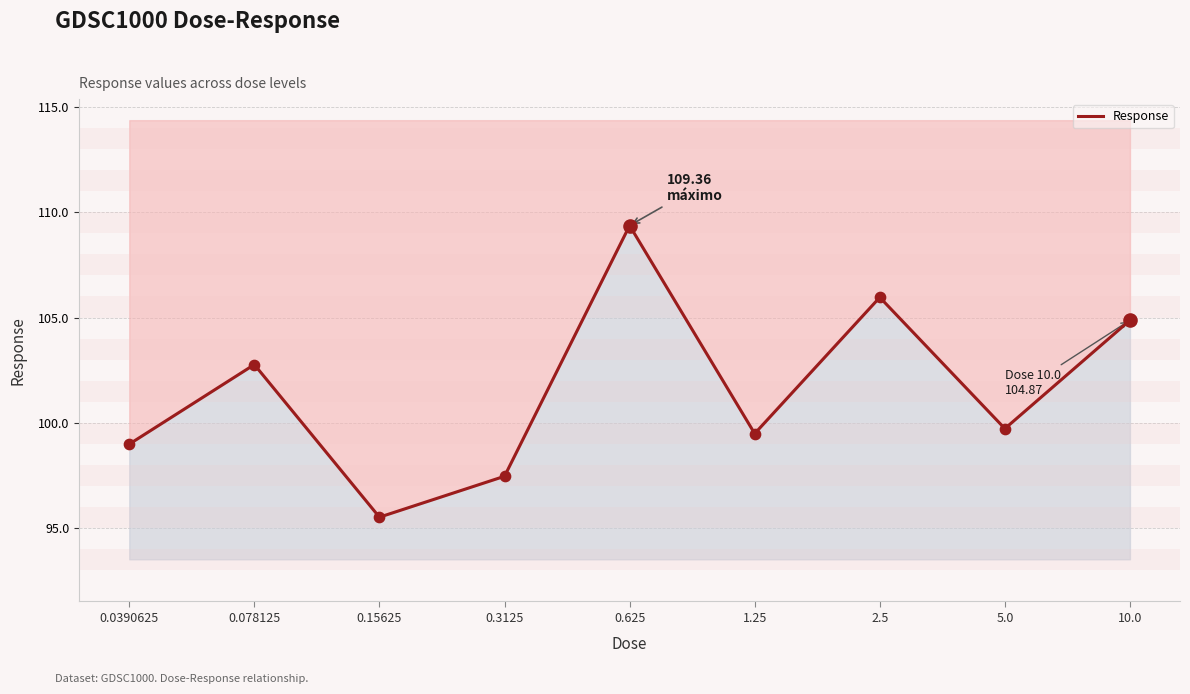

What is the change in value from 2.5 to 5.0?

-6.2